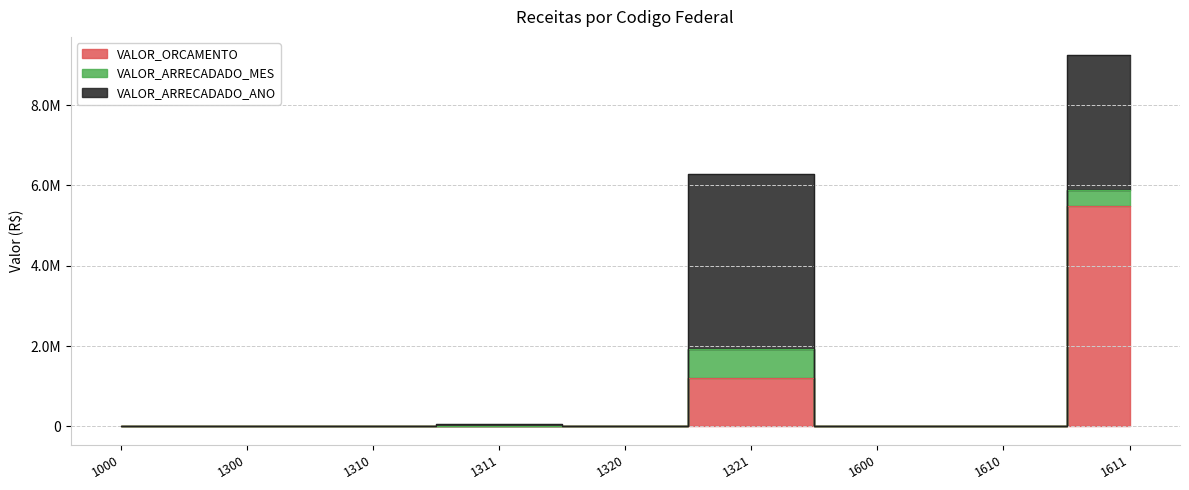

Where is the first local maximum for VALOR_ARRECADADO_ANO?

1311